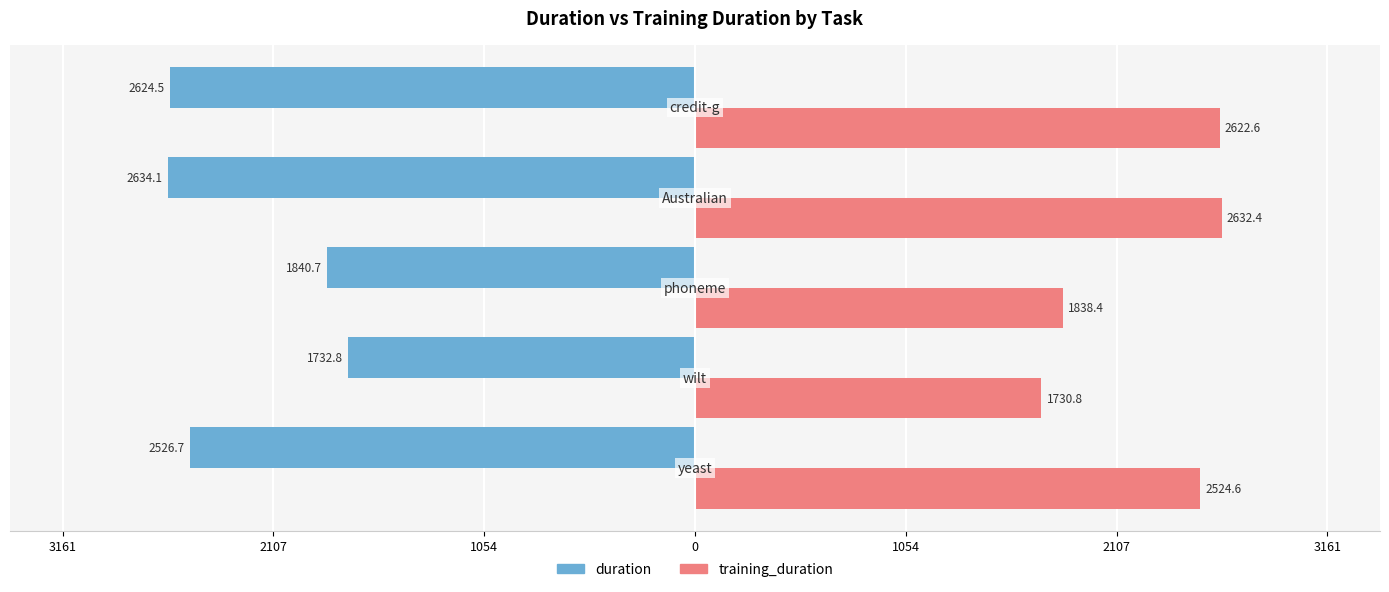

Reading left to right, what are all the values shown in this chart?

duration: -2526.7	-1732.8	-1840.7	-2634.1	-2624.5
training_duration: 2524.6	1730.8	1838.4	2632.4	2622.6